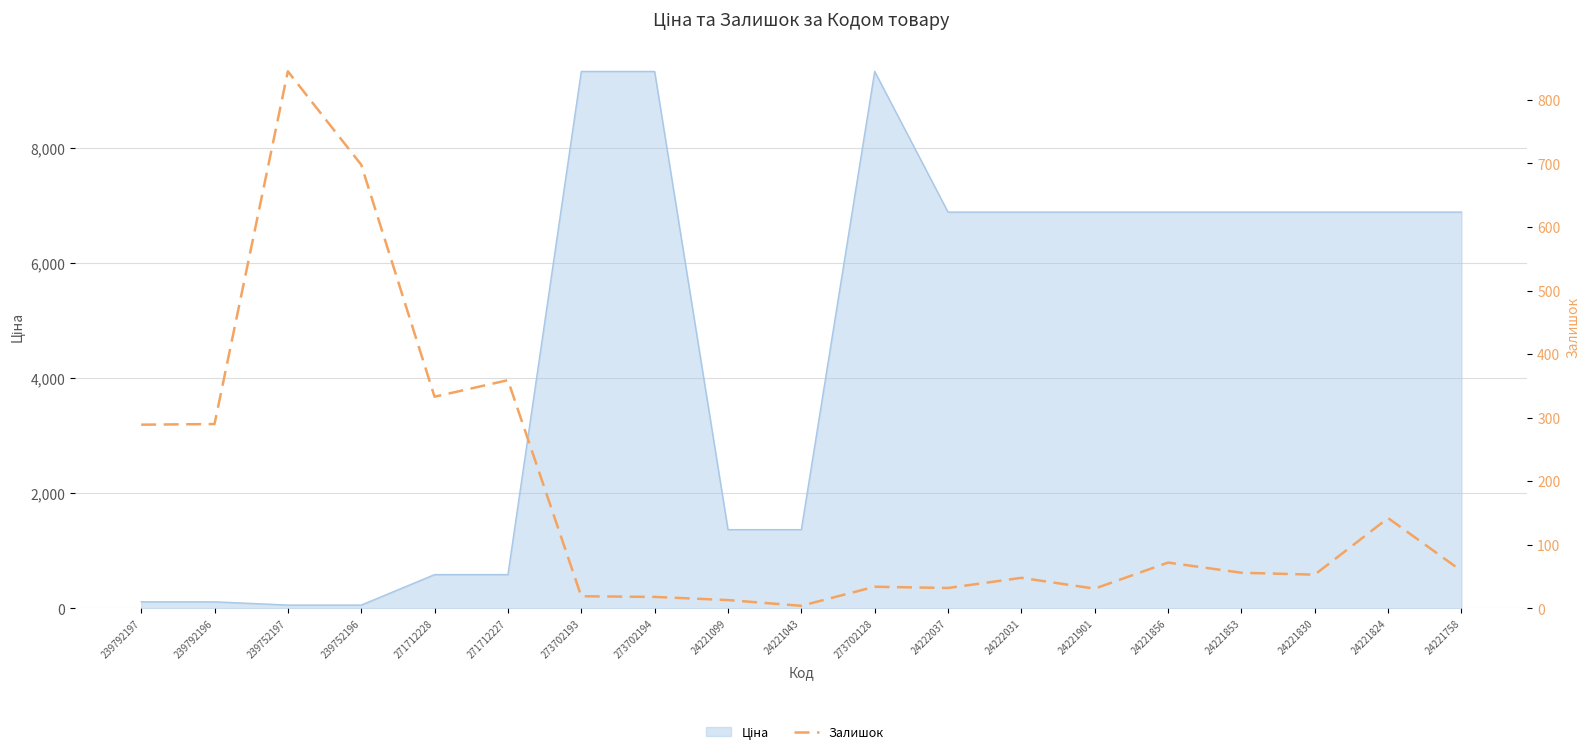

Reading left to right, extract all data points from this chart.

289	290	845	698	333	359	19	18	13	4	34	32	48	31	72	56	53	142	59